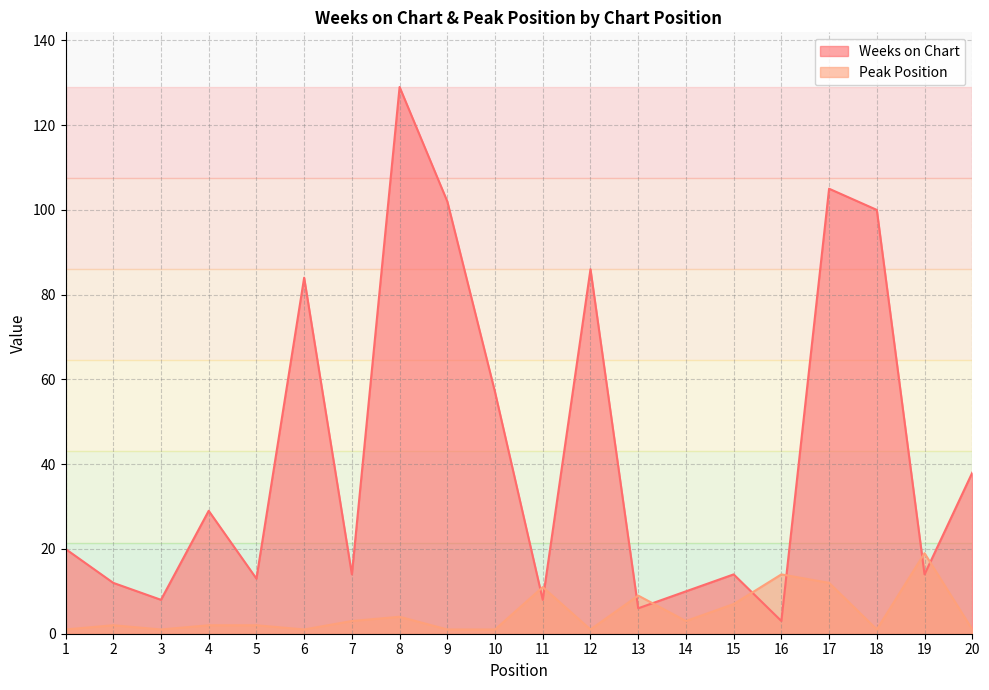

Reading left to right, list all the values displayed in this chart.

Weeks on Chart: 1=20	2=12	3=8	4=29	5=13	6=84	7=14	8=129	9=102	10=57	11=8	12=86	13=6	14=10	15=14	16=3	17=105	18=100	19=14	20=38
Peak Position: 1=1	2=2	3=1	4=2	5=2	6=1	7=3	8=4	9=1	10=1	11=11	12=1	13=9	14=3	15=7	16=14	17=12	18=1	19=19	20=1